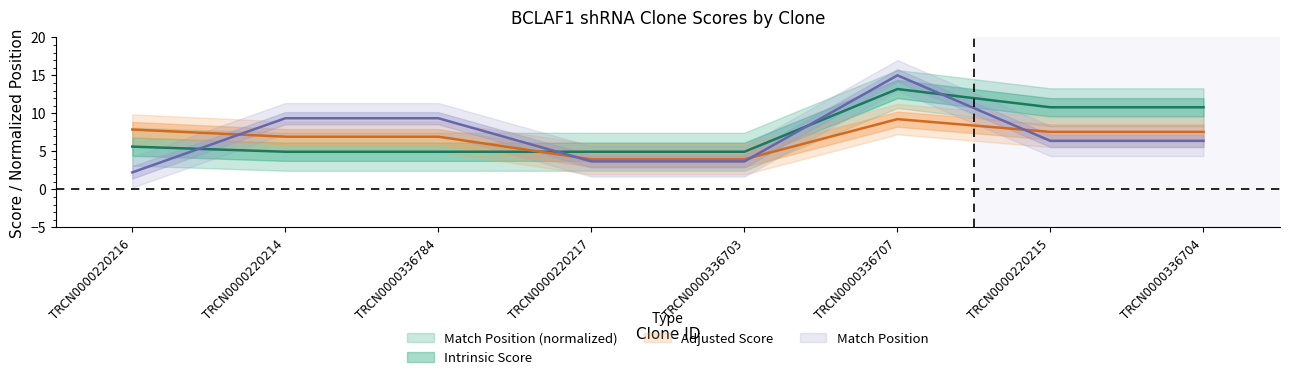

At which category is the sum across all series the highest?

TRCN0000336707